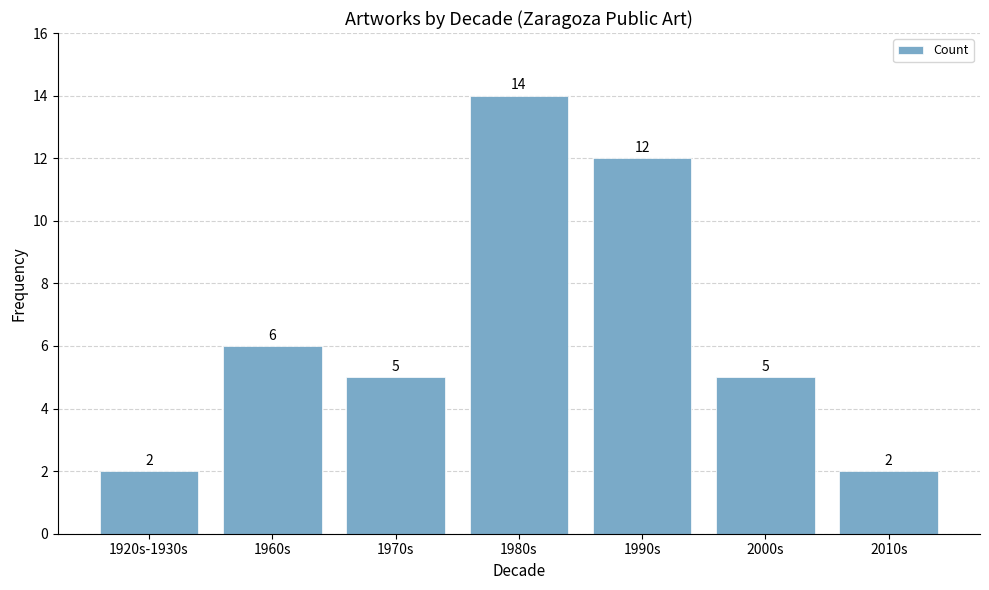

Reading right to left, transcribe all the data shown in this chart.

2010s=2	2000s=5	1990s=12	1980s=14	1970s=5	1960s=6	1920s-1930s=2